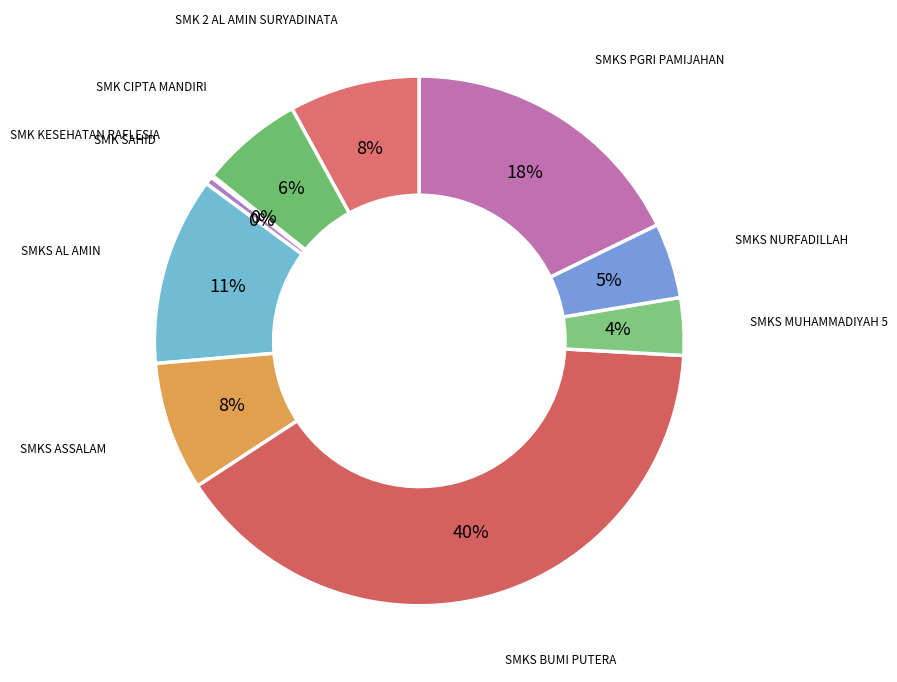

To the nearest percent, what is the difference between the largest and smallest slice percentages?

40%